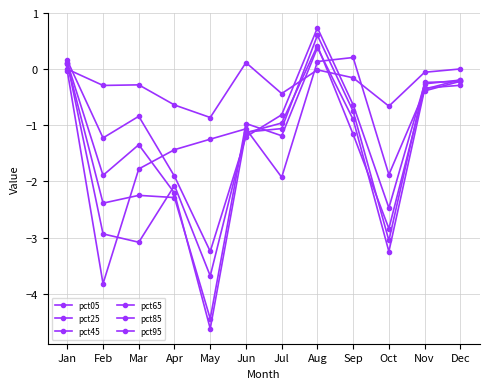

Reading left to right, transcribe all the data shown in this chart.

pct05: -0.0	-3.8	-1.8	-1.4	-1.2	-1.1	-1.9	0.1	0.2	-1.9	-0.4	-0.2
pct25: 0.1	-2.9	-3.1	-2.1	-3.7	-1.1	-1.0	0.4	-1.2	-2.8	-0.3	-0.3
pct45: 0.1	-2.4	-2.2	-2.3	-4.4	-1.0	-1.2	0.4	-0.9	-3.2	-0.4	-0.2
pct65: 0.1	-1.9	-1.3	-2.2	-4.6	-1.1	-1.1	0.6	-0.8	-3.1	-0.2	-0.2
pct85: 0.2	-1.2	-0.8	-1.9	-3.2	-1.2	-0.8	0.7	-0.6	-2.5	-0.3	-0.2
pct95: 0.0	-0.3	-0.3	-0.6	-0.9	0.1	-0.4	-0.0	-0.2	-0.7	-0.1	0.0